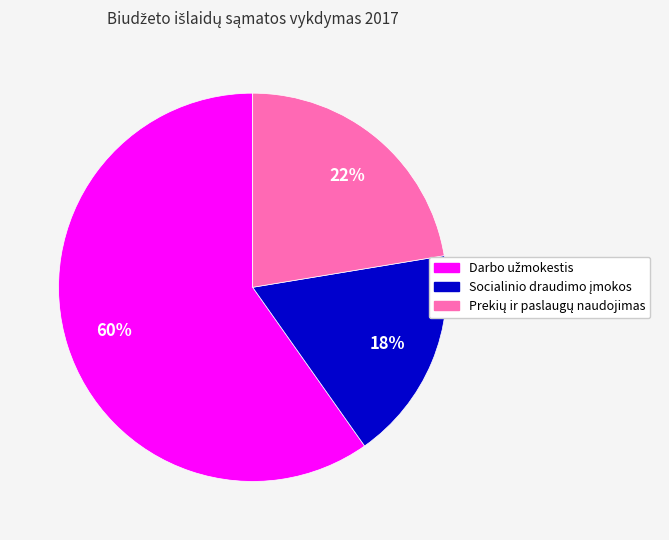

Does any single category account for the majority?

Yes